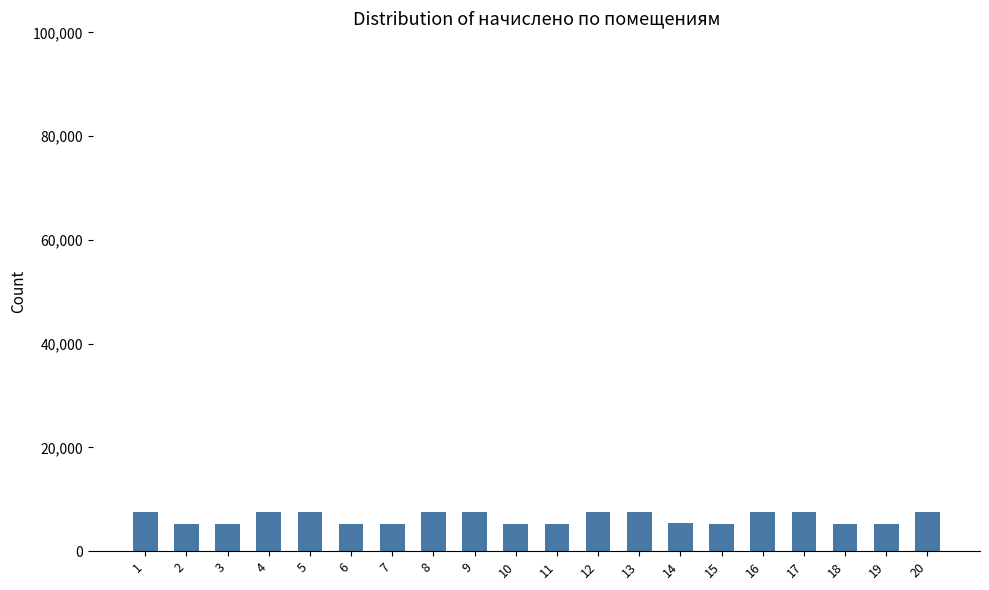

What is the sum of all values?

127917.0